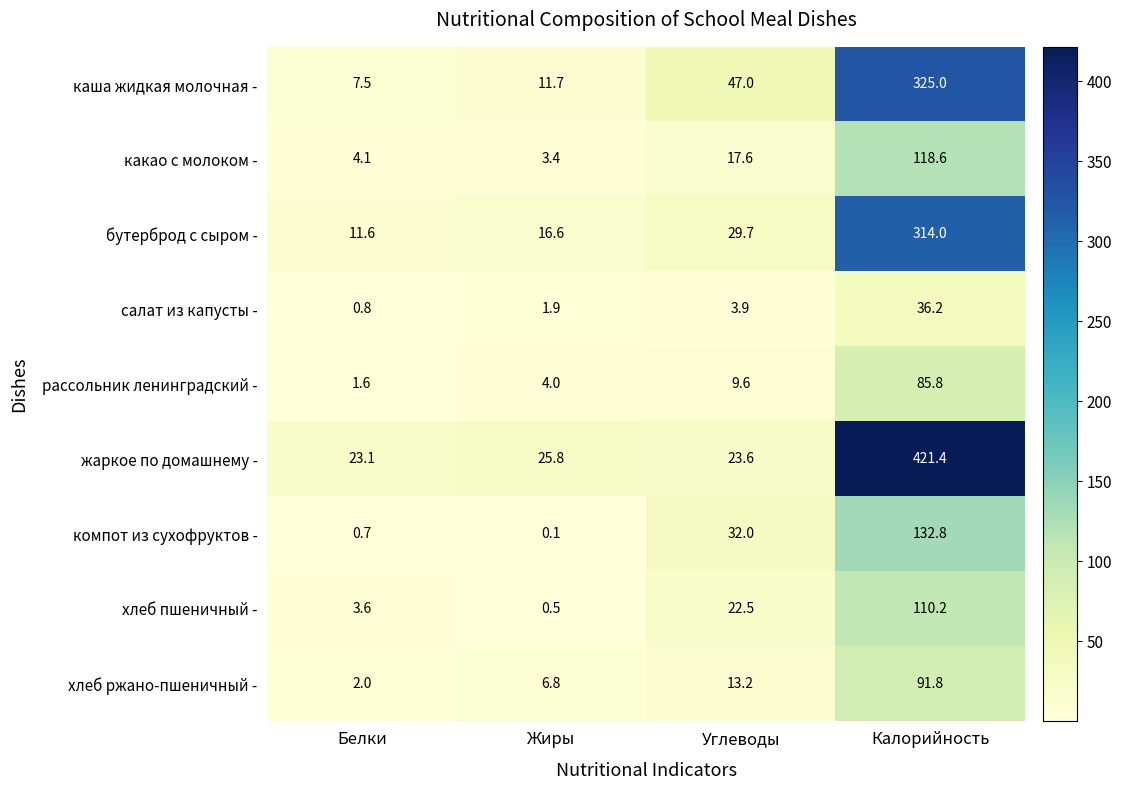

List the labels in order of хлеб ржано-пшеничный - value, smallest first.

Белки, Жиры, Углеводы, Калорийность